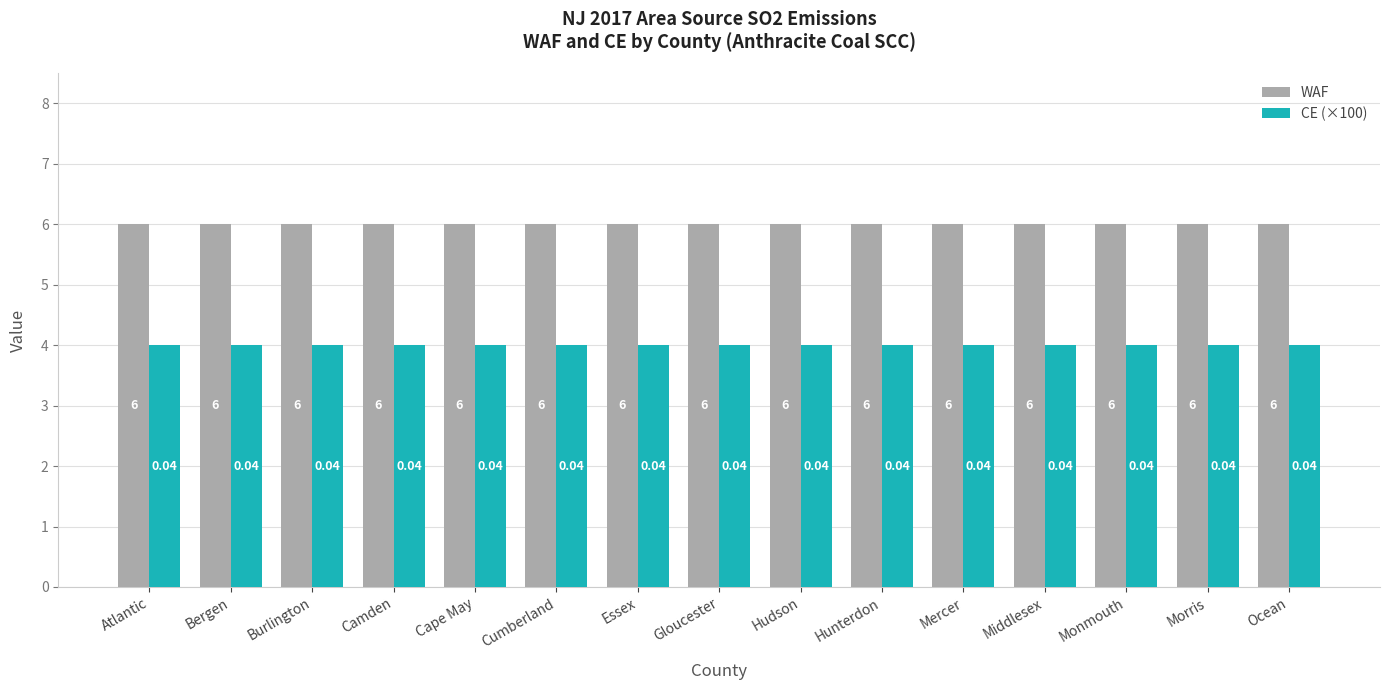

Are the bars horizontal?

No